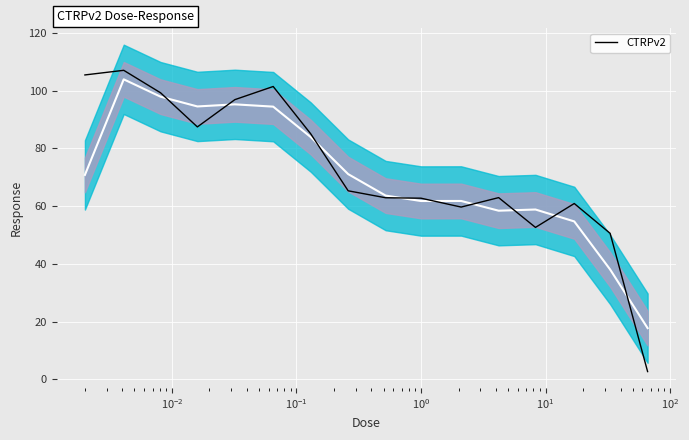

How many distinct data groups are displayed?

1